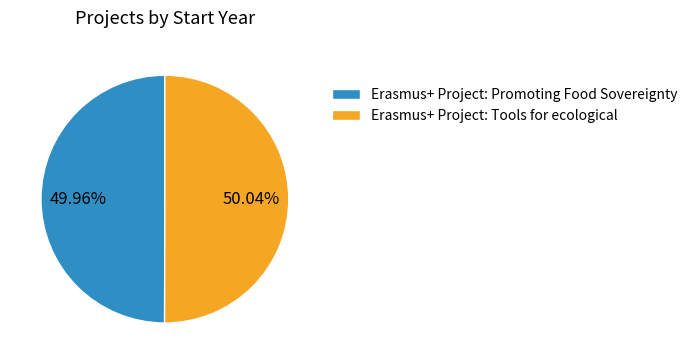

Is it true that Erasmus+ Project: Tools for ecological is 50% of the pie?

True